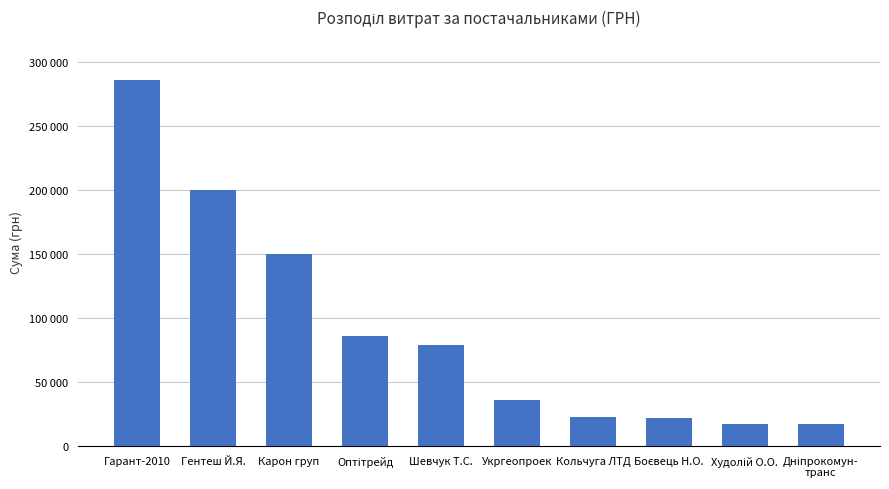

Does the chart contain any negative values?

No